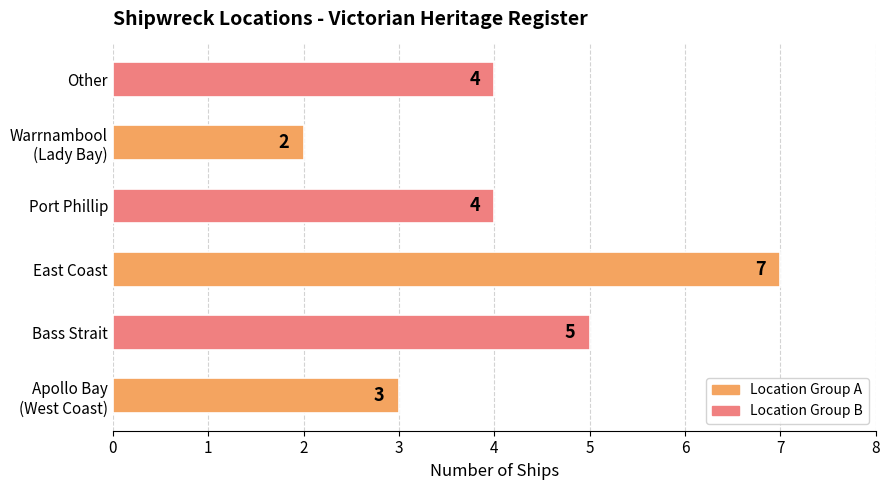

How many distinct data groups are displayed?

1